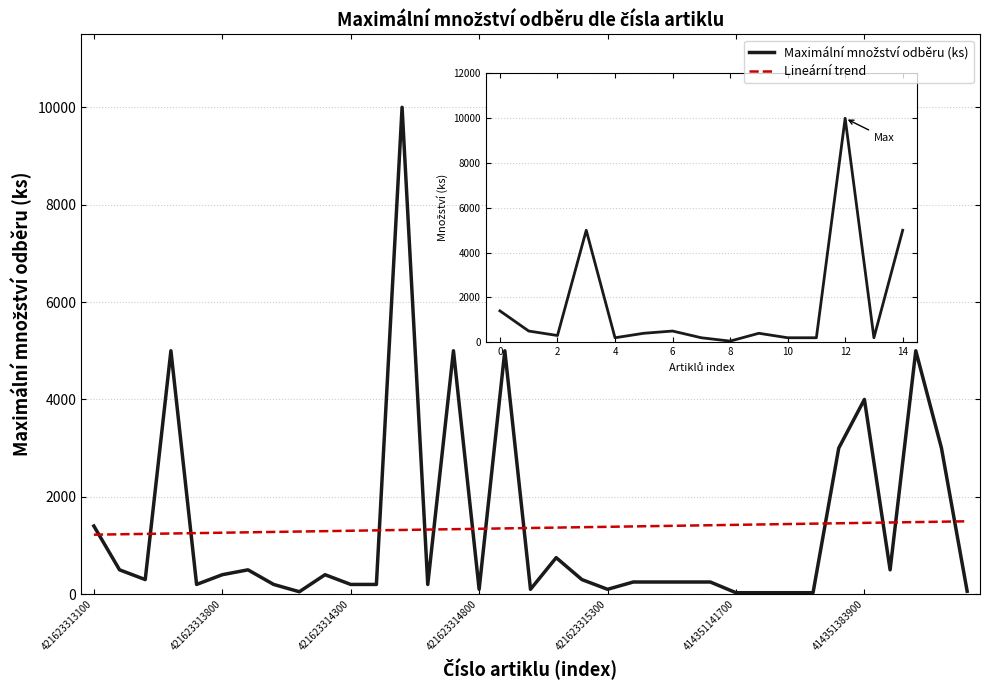

Does the chart have visible grid lines?

Yes